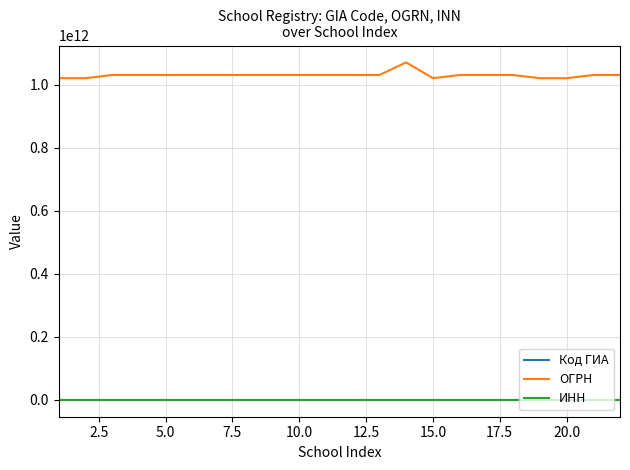

True or false: ИНН and ОГРН intersect in this chart.

False